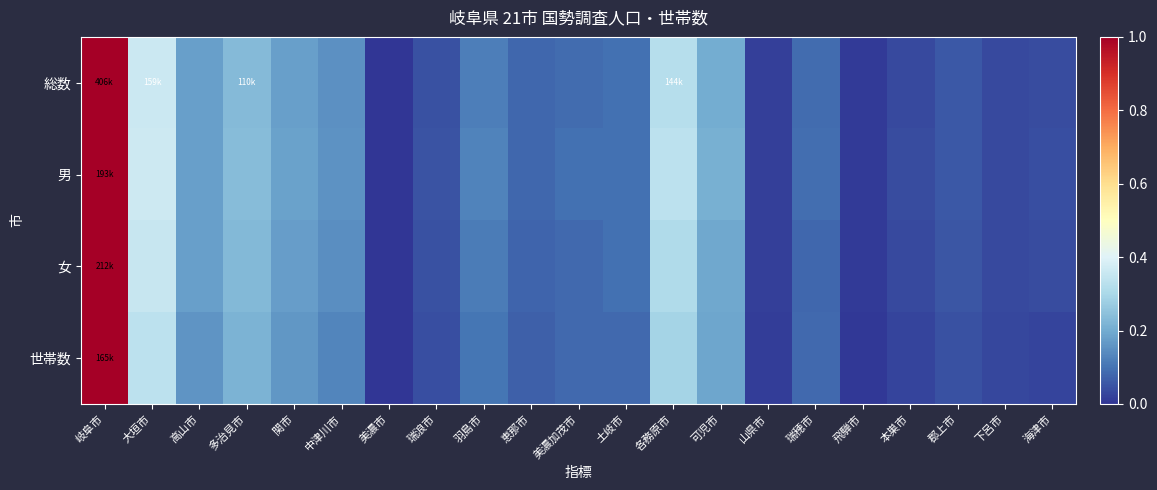

Reading left to right, extract all data points from this chart.

総数: 岐阜市=1.0	大垣市=0.4	高山市=0.2	多治見市=0.2	関市=0.2	中津川市=0.2	美濃市=0.0	瑞浪市=0.0	羽島市=0.1	恵那市=0.1	美濃加茂市=0.1	土岐市=0.1	各務原市=0.3	可児市=0.2	山県市=0.0	瑞穂市=0.1	飛騨市=0.0	本巣市=0.0	郡上市=0.1	下呂市=0.0	海津市=0.0
男: 岐阜市=1.0	大垣市=0.4	高山市=0.2	多治見市=0.2	関市=0.2	中津川市=0.2	美濃市=0.0	瑞浪市=0.0	羽島市=0.1	恵那市=0.1	美濃加茂市=0.1	土岐市=0.1	各務原市=0.3	可児市=0.2	山県市=0.0	瑞穂市=0.1	飛騨市=0.0	本巣市=0.0	郡上市=0.1	下呂市=0.0	海津市=0.0
女: 岐阜市=1.0	大垣市=0.4	高山市=0.2	多治見市=0.2	関市=0.2	中津川市=0.1	美濃市=0.0	瑞浪市=0.0	羽島市=0.1	恵那市=0.1	美濃加茂市=0.1	土岐市=0.1	各務原市=0.3	可児市=0.2	山県市=0.0	瑞穂市=0.1	飛騨市=0.0	本巣市=0.0	郡上市=0.1	下呂市=0.0	海津市=0.0
世帯数: 岐阜市=1.0	大垣市=0.3	高山市=0.2	多治見市=0.2	関市=0.2	中津川市=0.1	美濃市=0.0	瑞浪市=0.0	羽島市=0.1	恵那市=0.1	美濃加茂市=0.1	土岐市=0.1	各務原市=0.3	可児市=0.2	山県市=0.0	瑞穂市=0.1	飛騨市=0.0	本巣市=0.0	郡上市=0.0	下呂市=0.0	海津市=0.0